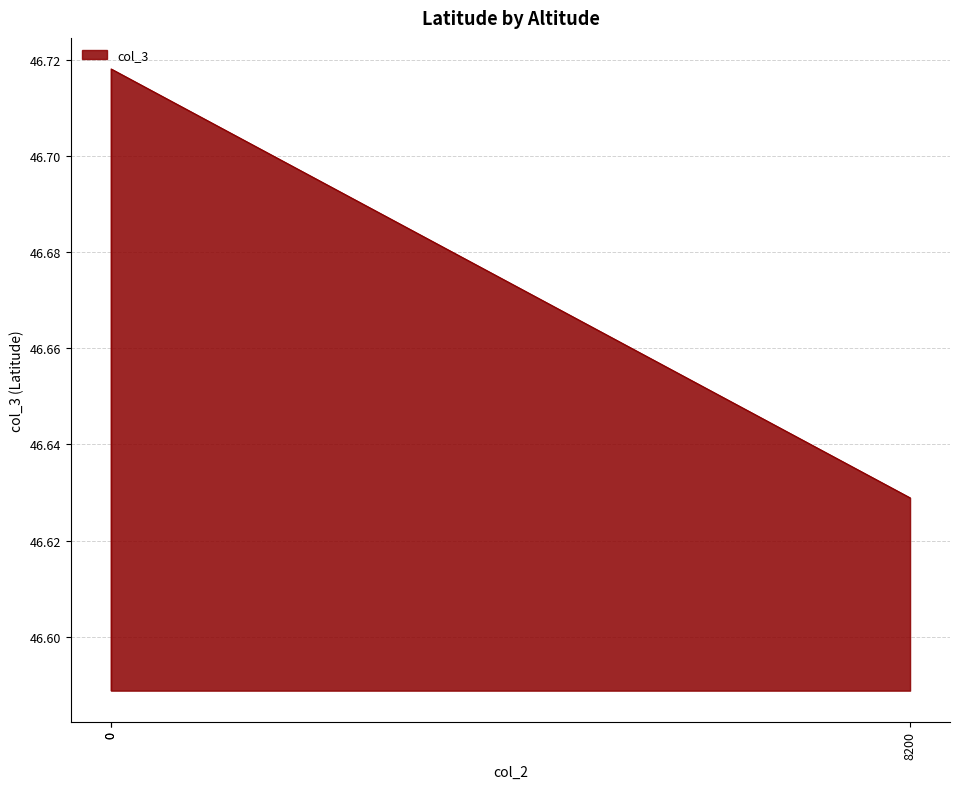

Is it true that the value at 0 is 66.4?

False